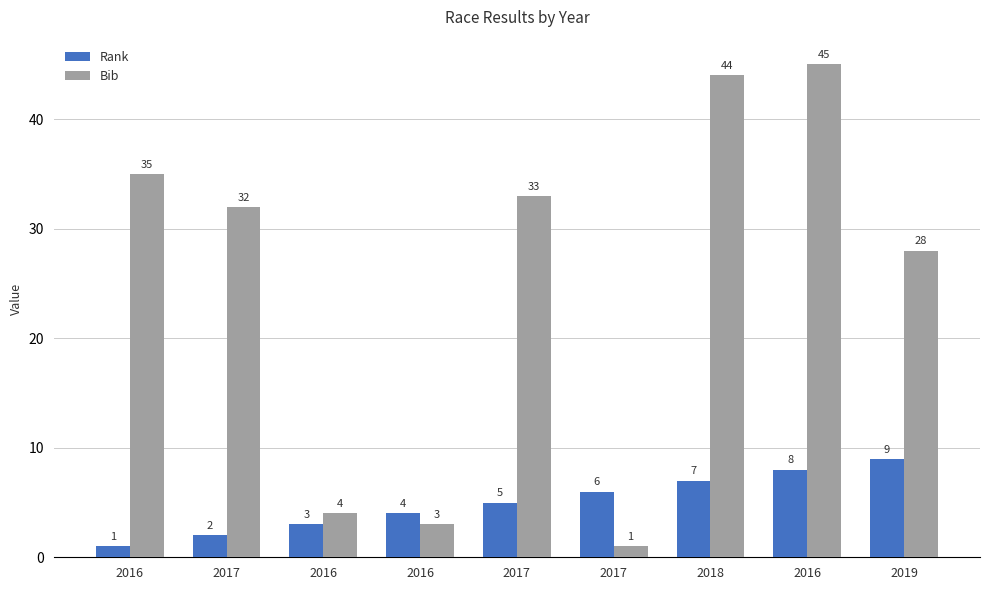

What is the value of the Bib bar at the 4th from the left?

35